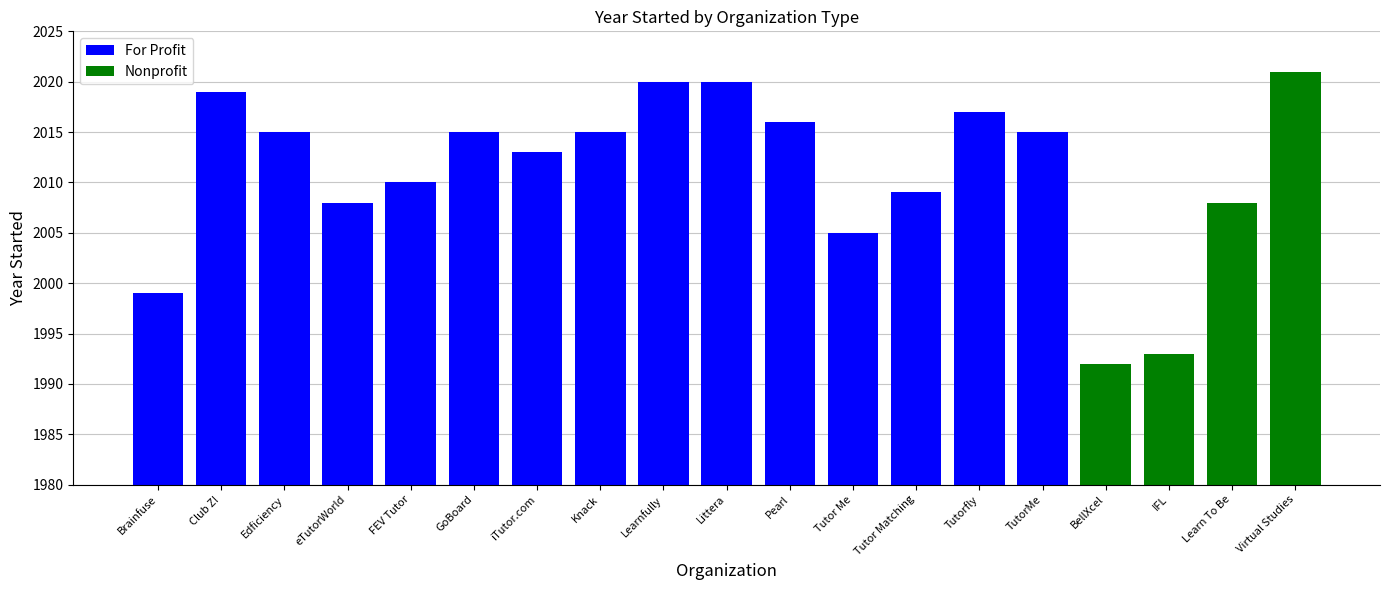

Which category has the lowest value across all series?

BellXcel